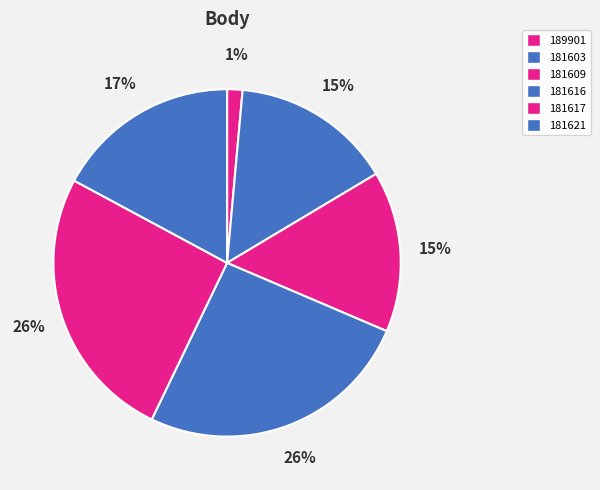

To the nearest percent, what is the average slice percentage?

17%